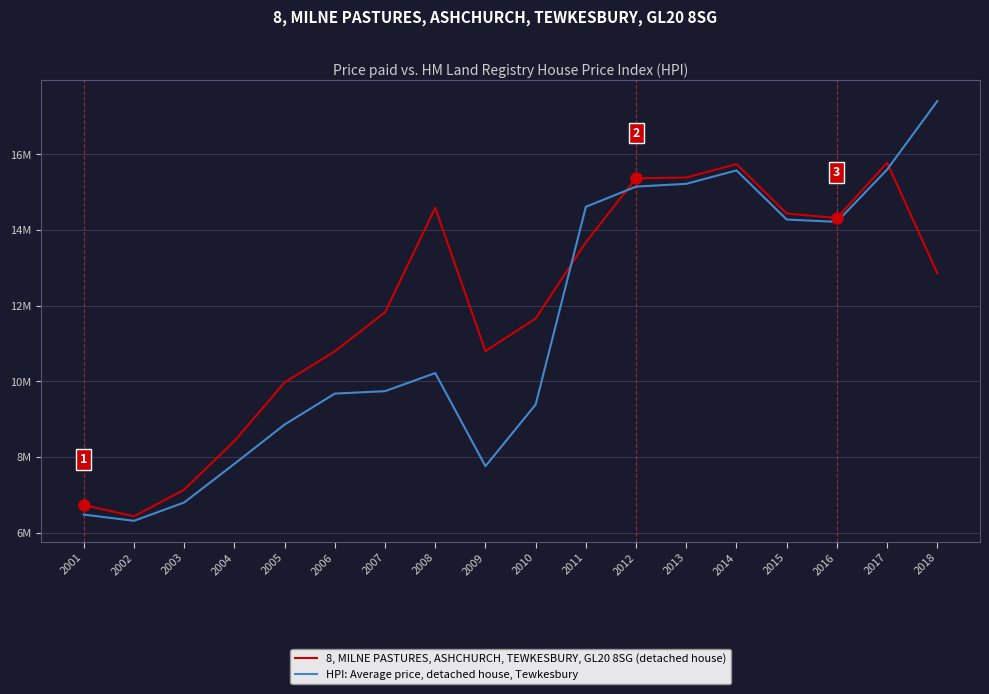

At which label is HPI: Average price, detached house, Tewkesbury closest to 11862274?

2008